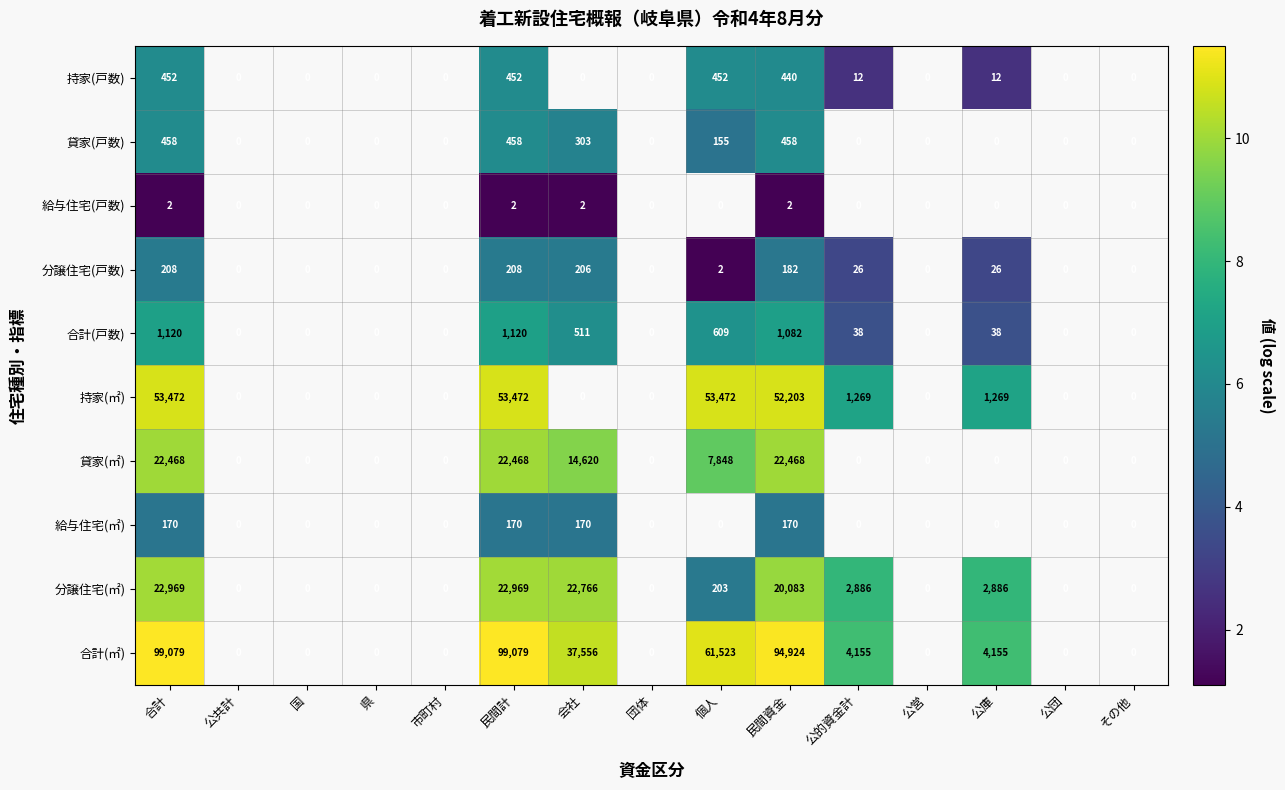

Rank the series at 民間資金 from highest to lowest value.

合計(㎡), 持家(㎡), 貸家(㎡), 分譲住宅(㎡), 合計(戸数), 貸家(戸数), 持家(戸数), 分譲住宅(戸数), 給与住宅(㎡), 給与住宅(戸数)